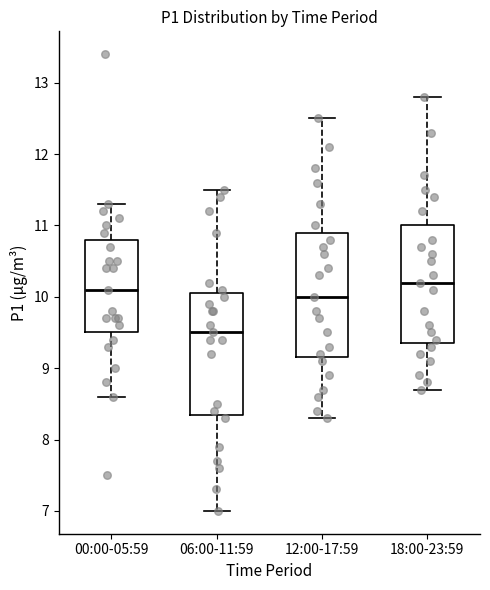

Reading left to right, read every box against the y-axis: the position of its median line, the range the box covers, and the ends of its whiskers. The values are not printed on the chart, so give them approximately, as read against the axis.

00:00-05:59: median 10.1, box 9.5 to 10.8, whiskers 8.6 to 11.3
06:00-11:59: median 9.5, box 8.4 to 10.1, whiskers 7.0 to 11.5
12:00-17:59: median 10.0, box 9.2 to 10.9, whiskers 8.3 to 12.5
18:00-23:59: median 10.2, box 9.4 to 11.0, whiskers 8.7 to 12.8